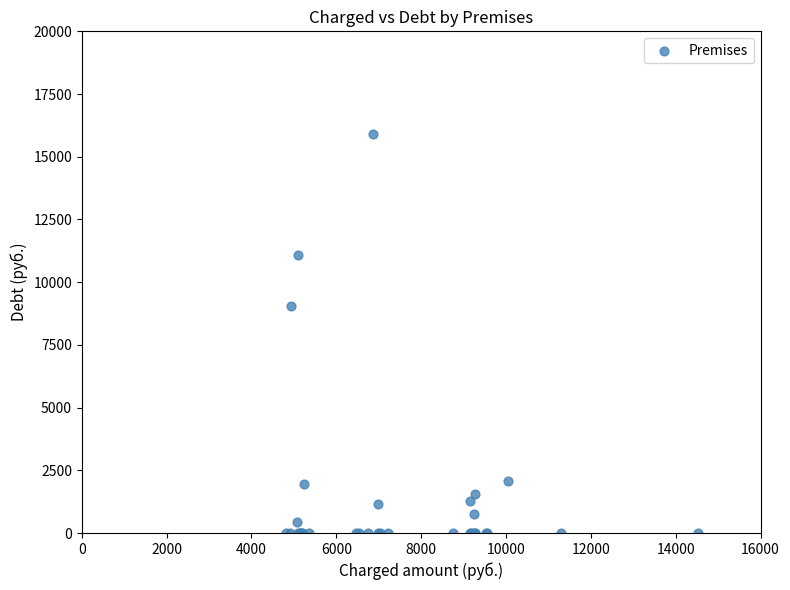

What Y value in the scatter plot is closest to 7948?

9060.6